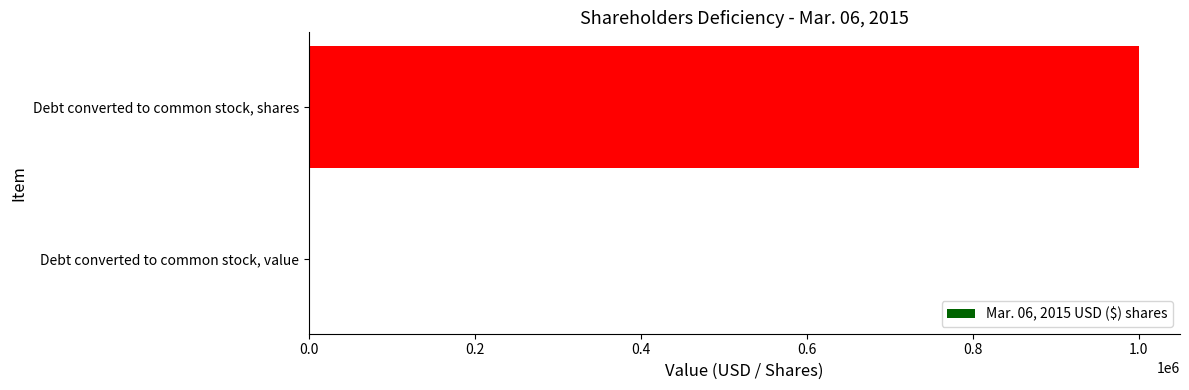

The value at Debt converted to common stock, shares is 1744524. True or false?

False